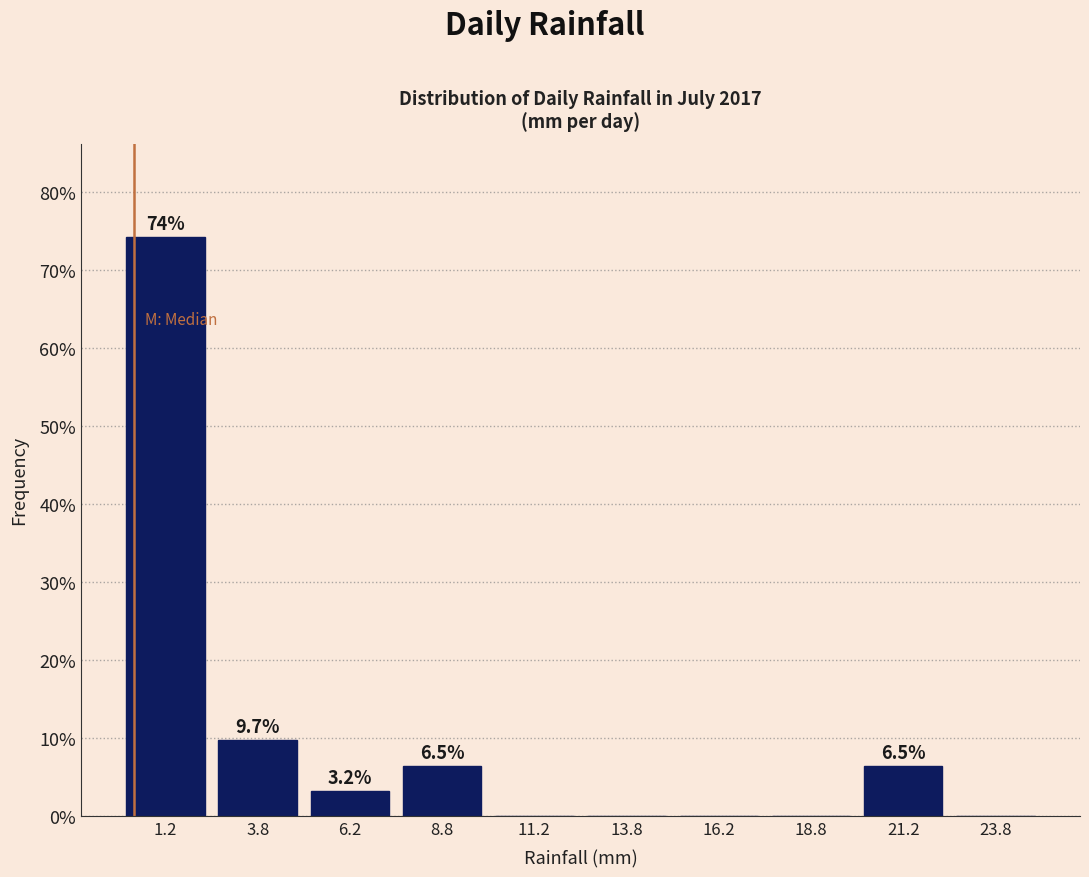

Over which range of the x-axis is the bar tallest?

0.0 to 2.5